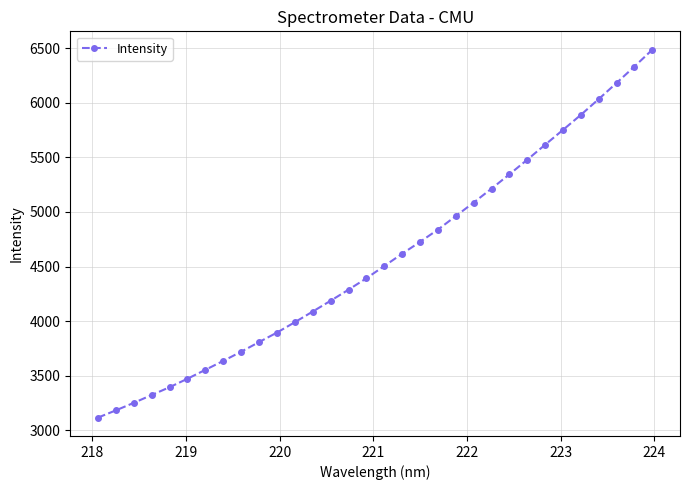

Count the number of data series in this chart.

1